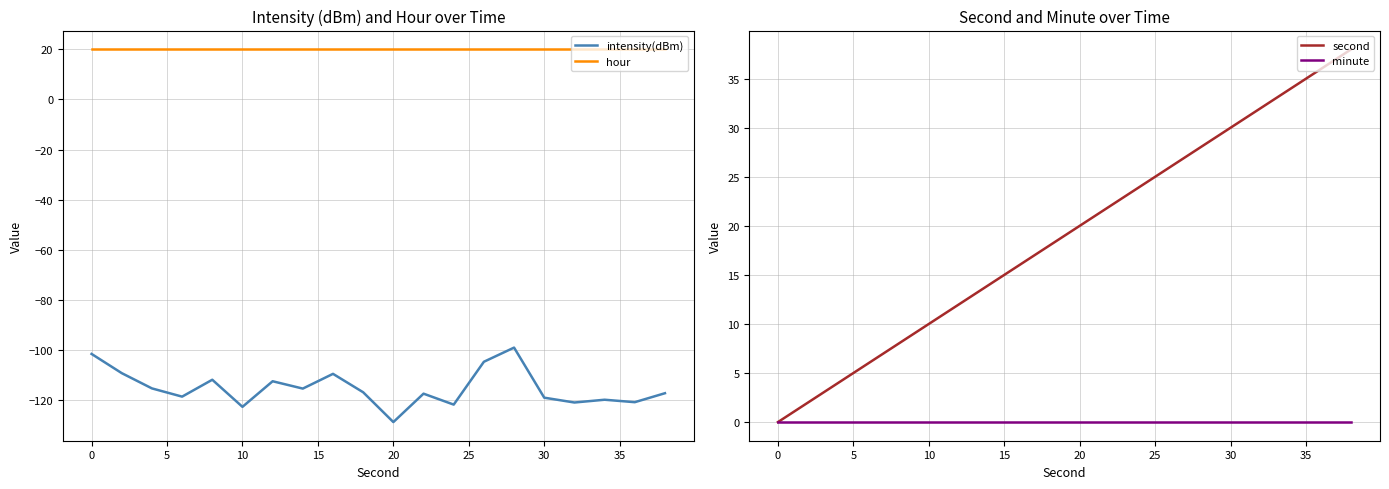

Which category has the lowest value in the intensity(dBm) series?

20